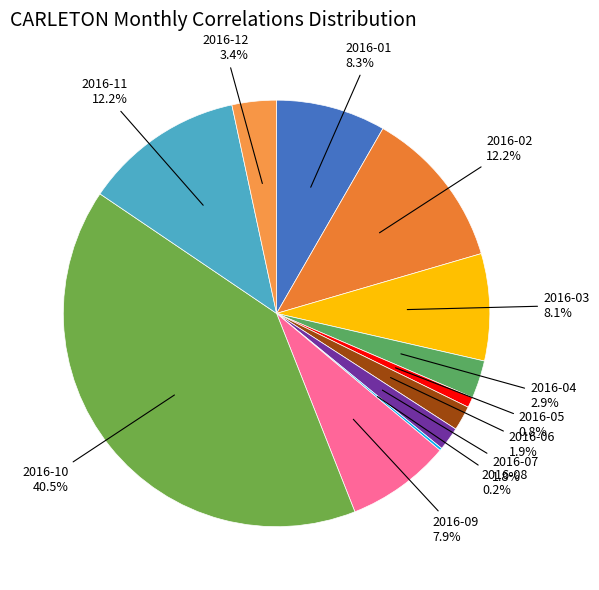

What percentage is NOT represented by 2016-12?

96.6%